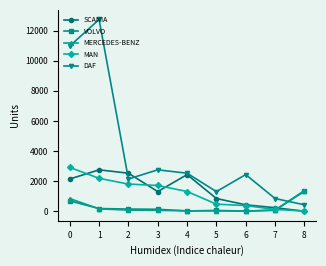

How many intersections are there between DAF and VOLVO?

1